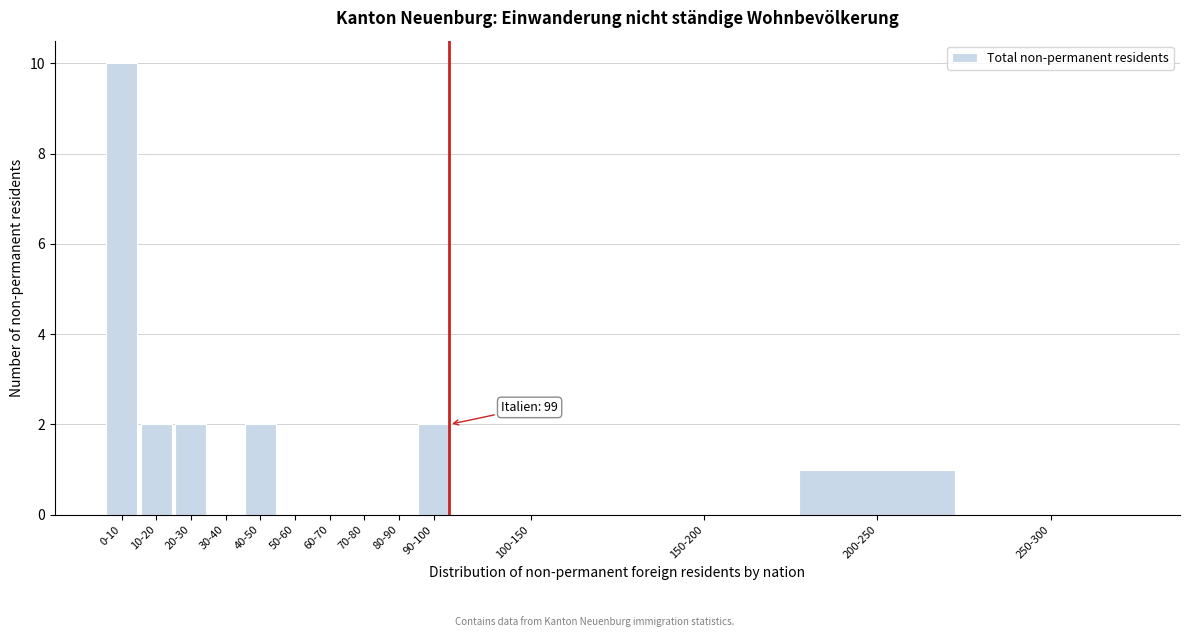

Reading left to right, what are all the values shown in this chart?

0-10=10	10-20=2	20-30=2	30-40=0	40-50=2	50-60=0	60-70=0	70-80=0	80-90=0	90-100=2	100-150=0	150-200=0	200-250=1	250-300=0